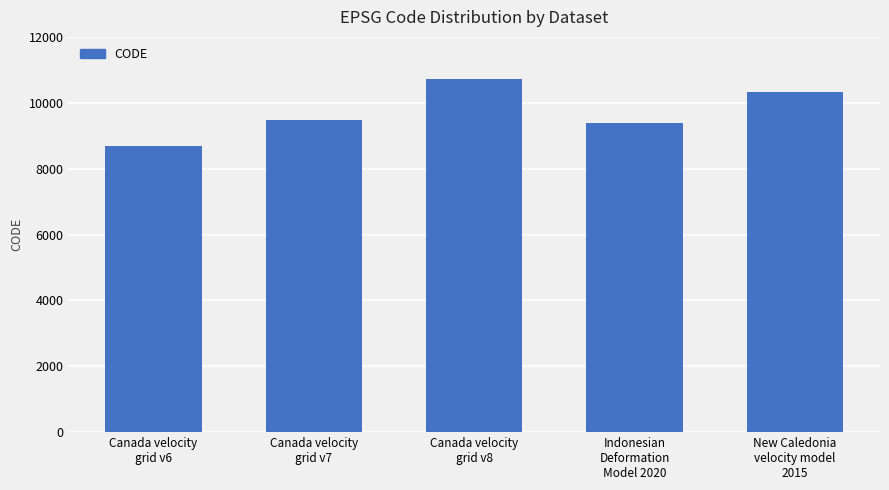

What is the difference between the values at Canada velocity
grid v7 and Canada velocity
grid v6?

807